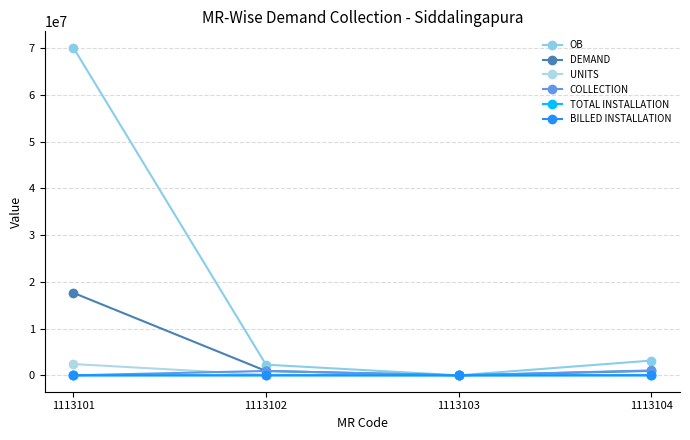

Where is UNITS nearest to the value 1208470?

1113104